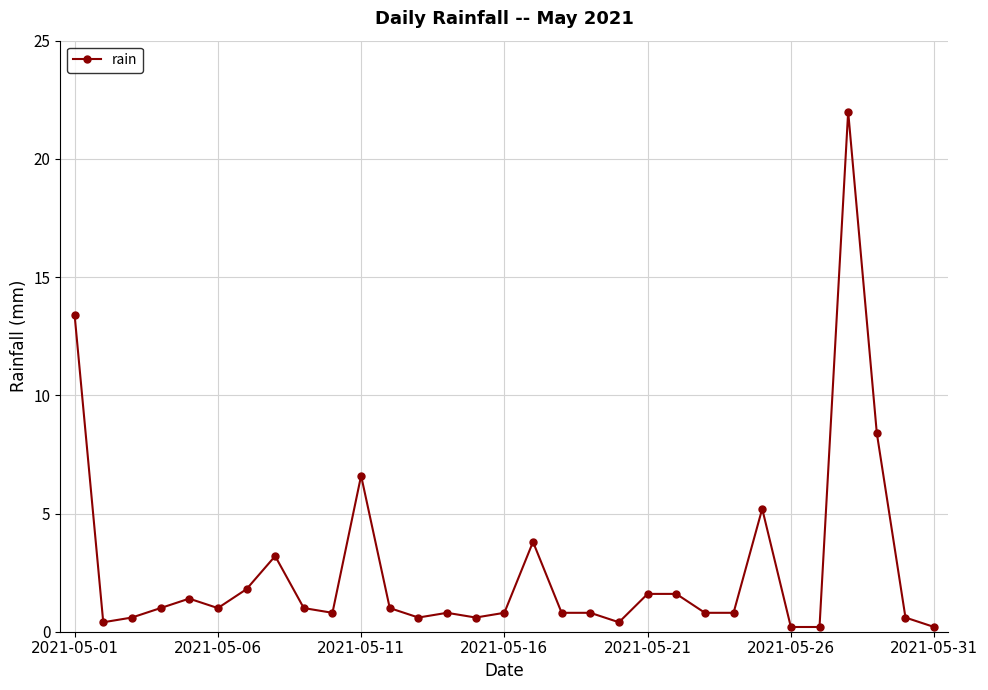

True or false: there are more than 1 points higher than both neighbors.

True